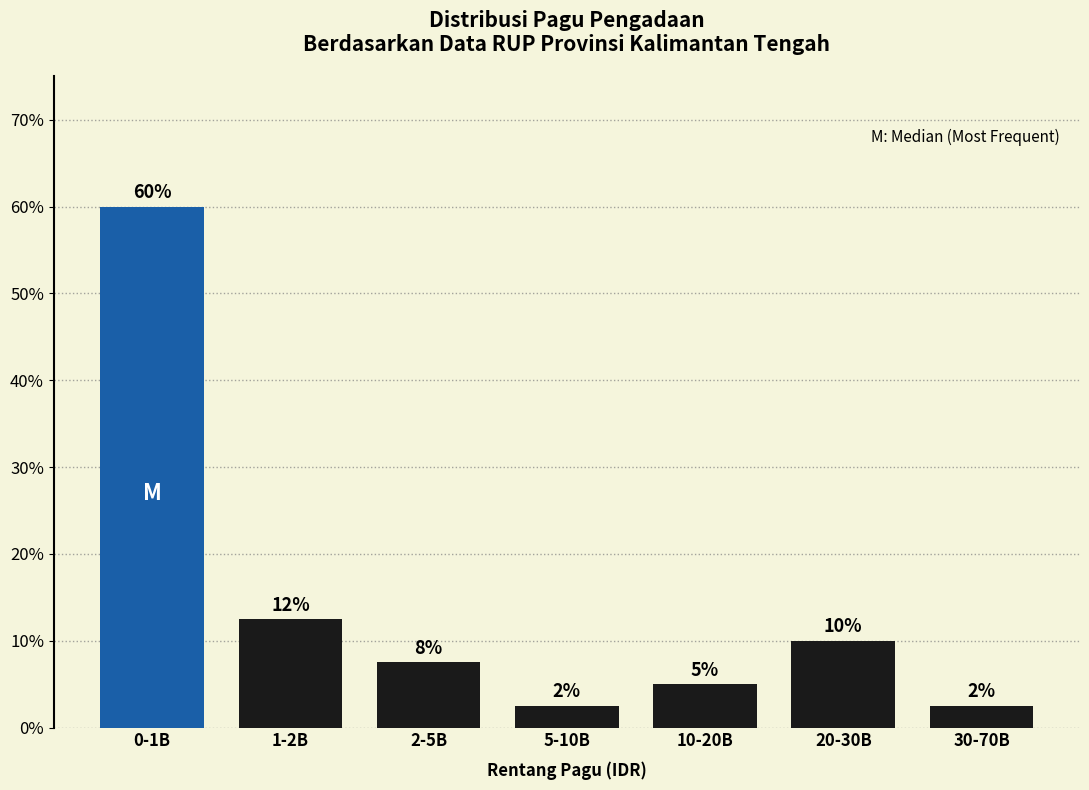

How many bars are there in total?

7